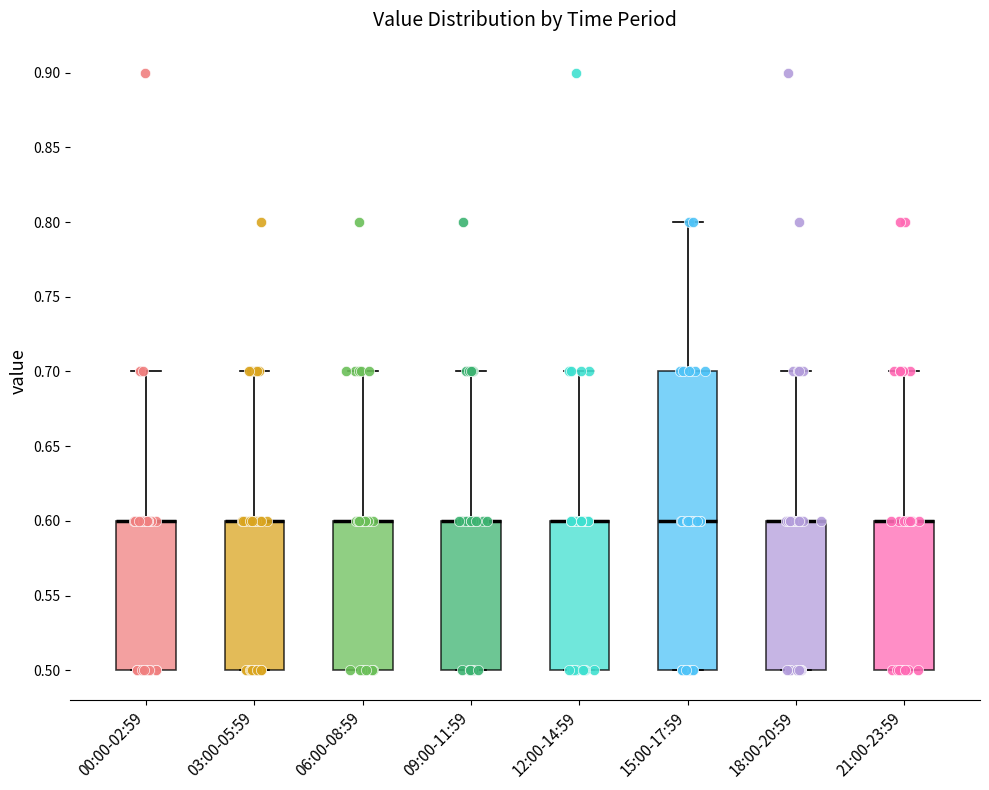

Reading left to right, transcribe this box plot: for each box, give where its median line is, the range the box spans, and where its two whiskers end, as read against the y-axis. The values are not printed on the chart, so give them approximately, as read against the axis.

00:00-02:59: median 0.6 (drawn on the box's upper edge), box 0.5 to 0.6, whiskers 0.5 to 0.7
03:00-05:59: median 0.6 (drawn on the box's upper edge), box 0.5 to 0.6, whiskers 0.5 to 0.7
06:00-08:59: median 0.6 (drawn on the box's upper edge), box 0.5 to 0.6, whiskers 0.5 to 0.7
09:00-11:59: median 0.6 (drawn on the box's upper edge), box 0.5 to 0.6, whiskers 0.5 to 0.7
12:00-14:59: median 0.6 (drawn on the box's upper edge), box 0.5 to 0.6, whiskers 0.5 to 0.7
15:00-17:59: median 0.6, box 0.5 to 0.7, whiskers 0.5 to 0.8
18:00-20:59: median 0.6 (drawn on the box's upper edge), box 0.5 to 0.6, whiskers 0.5 to 0.7
21:00-23:59: median 0.6 (drawn on the box's upper edge), box 0.5 to 0.6, whiskers 0.5 to 0.7